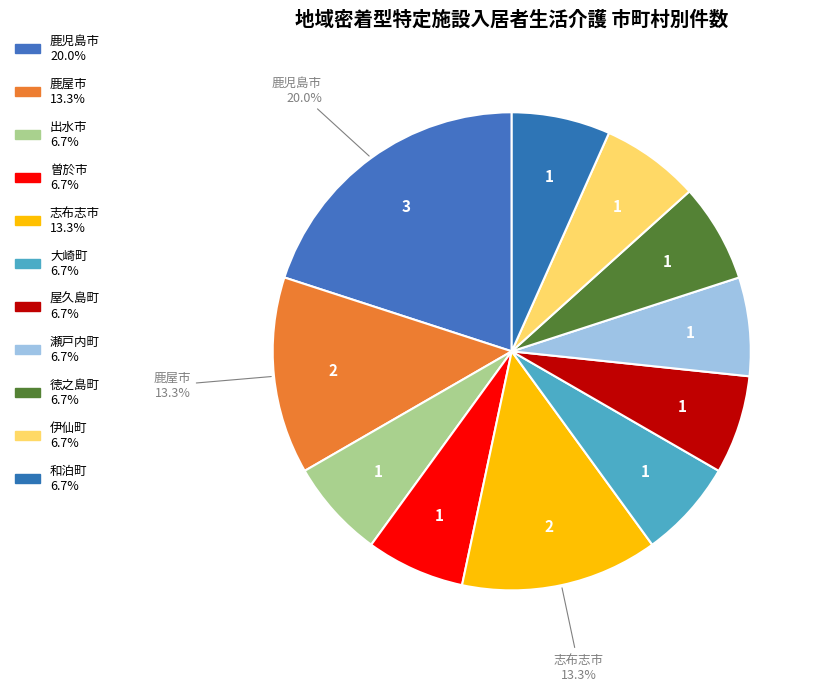

Does 伊仙町 account for over 50% of the chart?

No